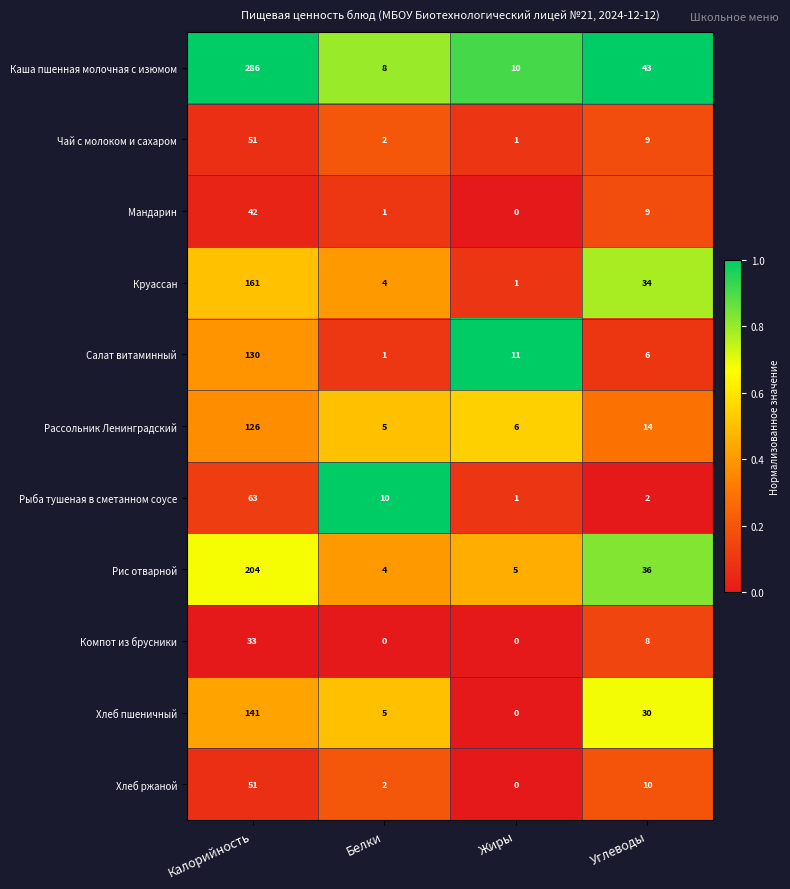

What is the total value across all series at Углеводы?

201